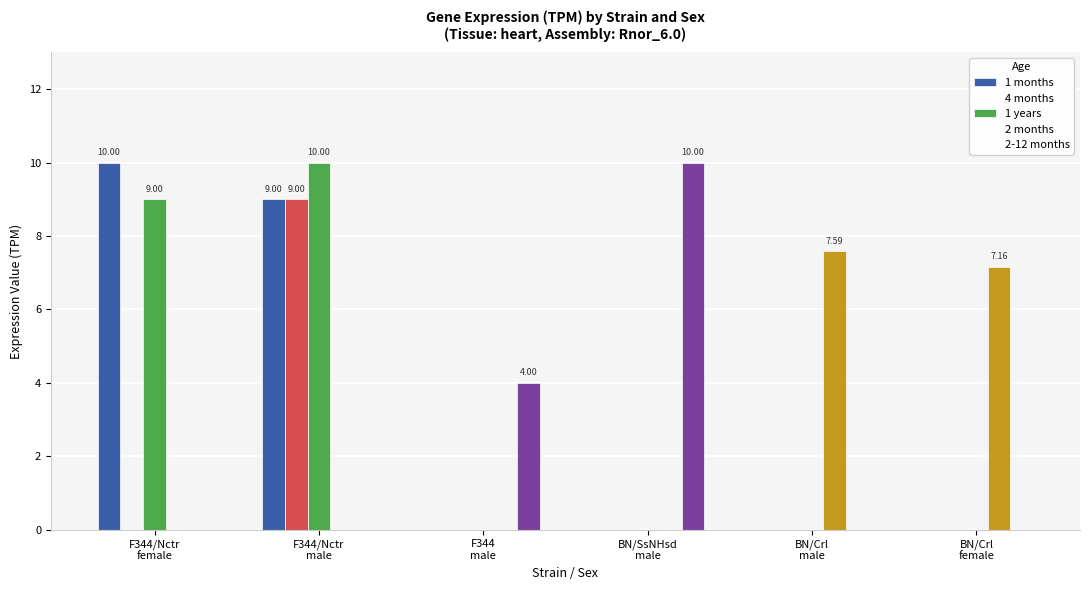

What is the average value of the 1 months series?

3.2